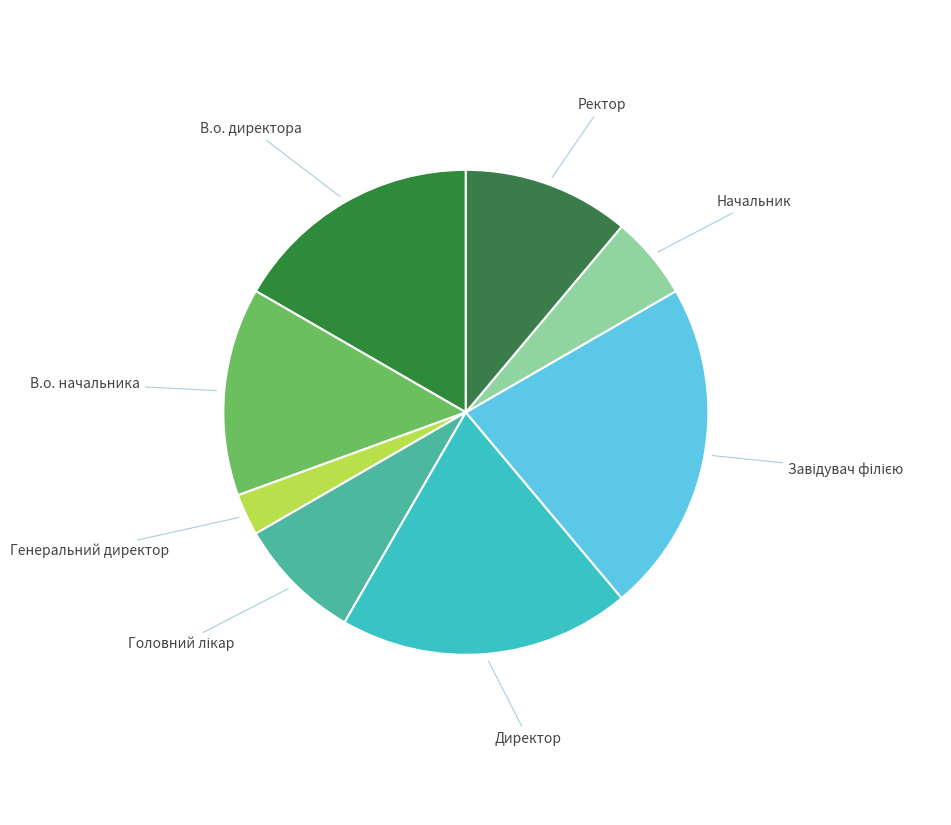

Is В.о. директора the majority of the pie?

No